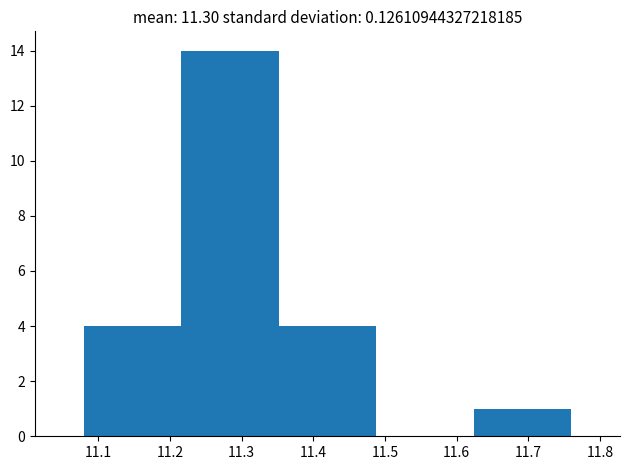

Reading left to right, transcribe this chart: for each bar, give the range it covers on the x-axis and its height. Neither the bar edges nor the heights are printed on the chart, so give them approximately, as read against the axes.

11.080 to 11.216: 4
11.216 to 11.352: 14
11.352 to 11.488: 4
11.488 to 11.624: 0
11.624 to 11.760: 1